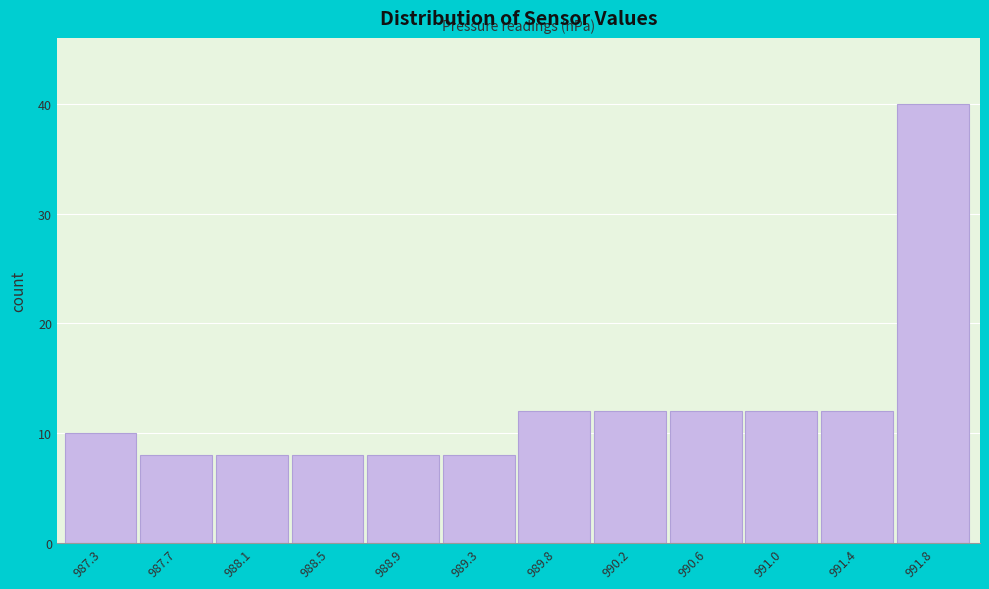

Reading left to right, transcribe all the data shown in this chart.

10	8	8	8	8	8	12	12	12	12	12	40